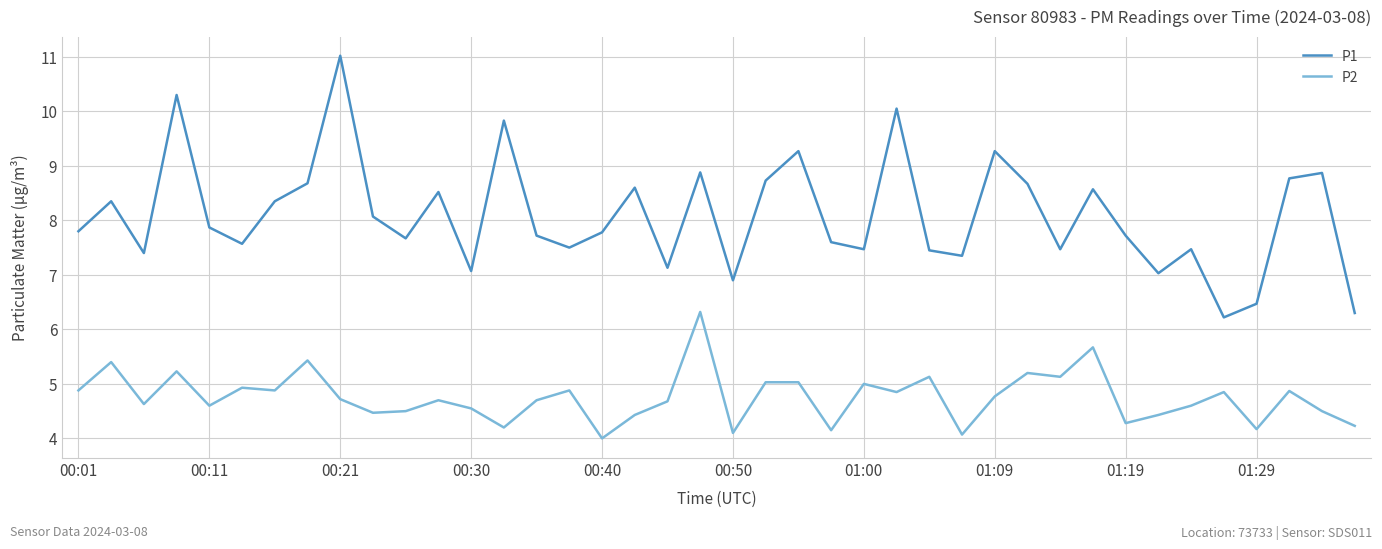

What is the lowest value of the P1 series?

6.2